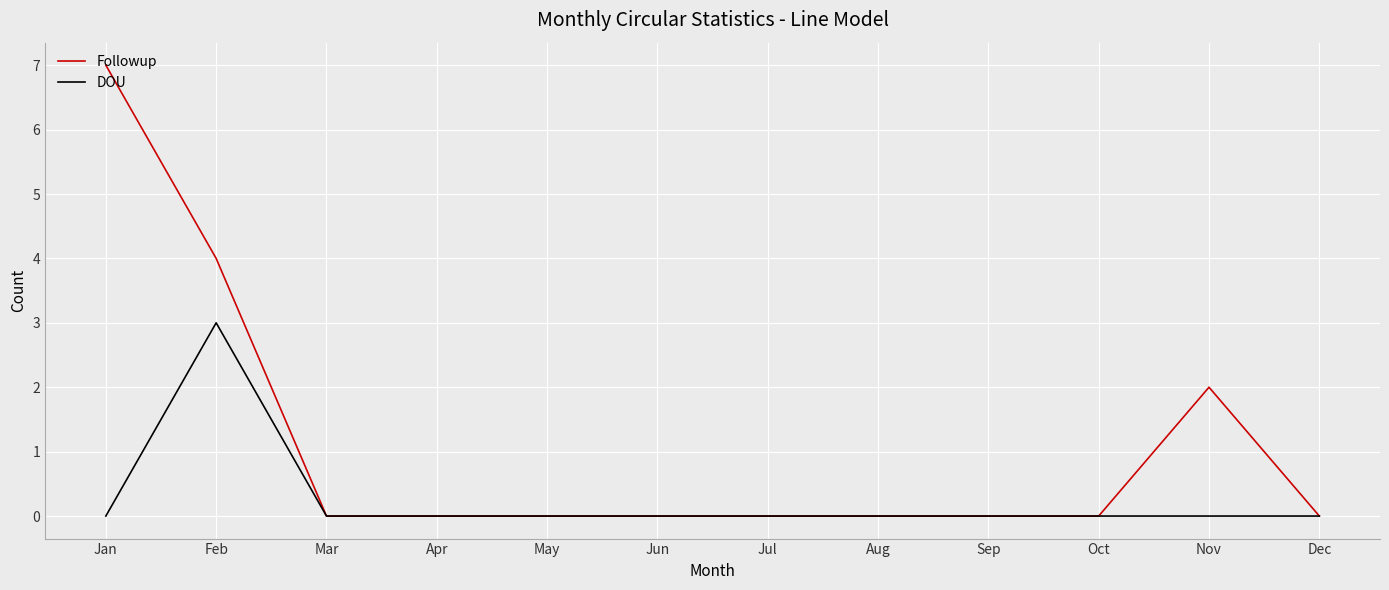

At how many categories does at least one series exceed 3?

2